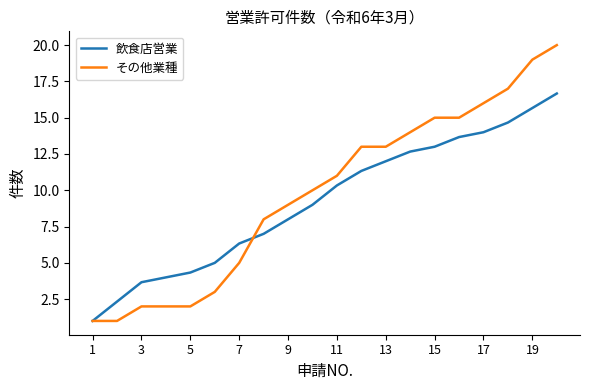

What is the minimum value shown in the chart?

1.0